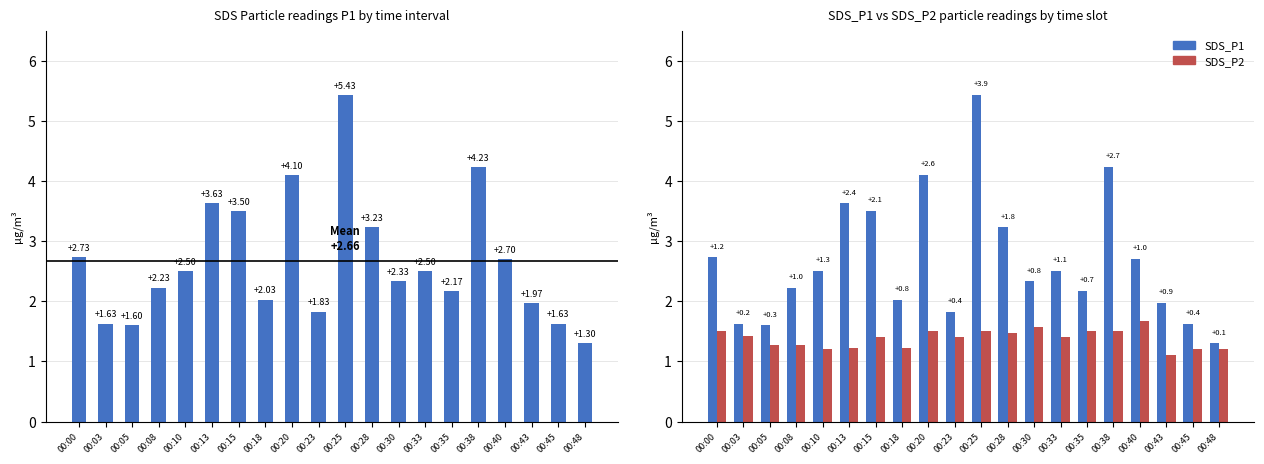

True or false: SDS_P1 has a value of 0.4 at 00:18.

False